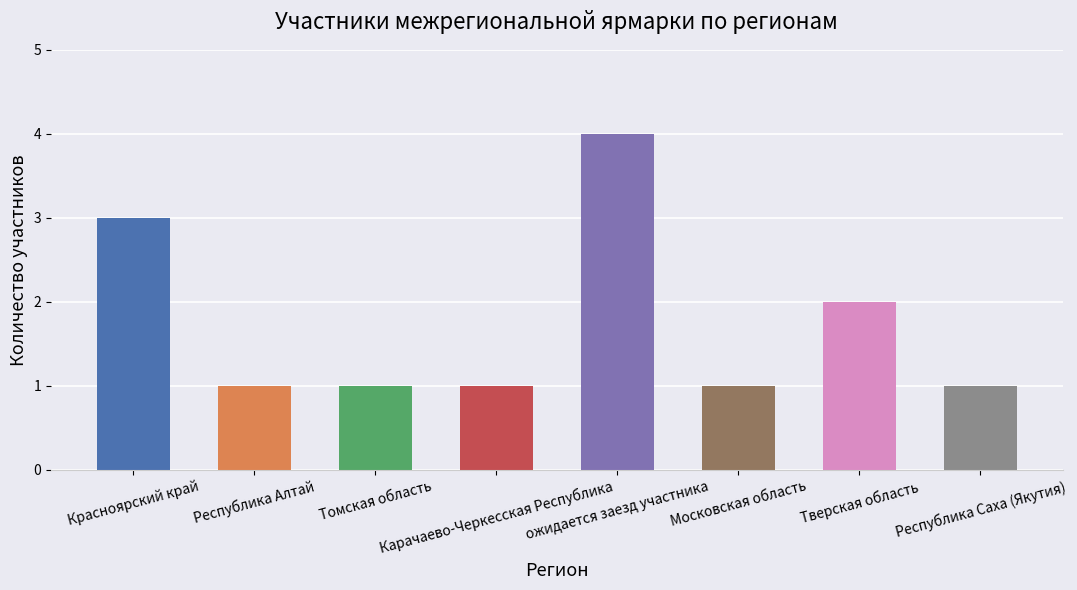

What is the sum of the values at Красноярский край and Тверская область?

5